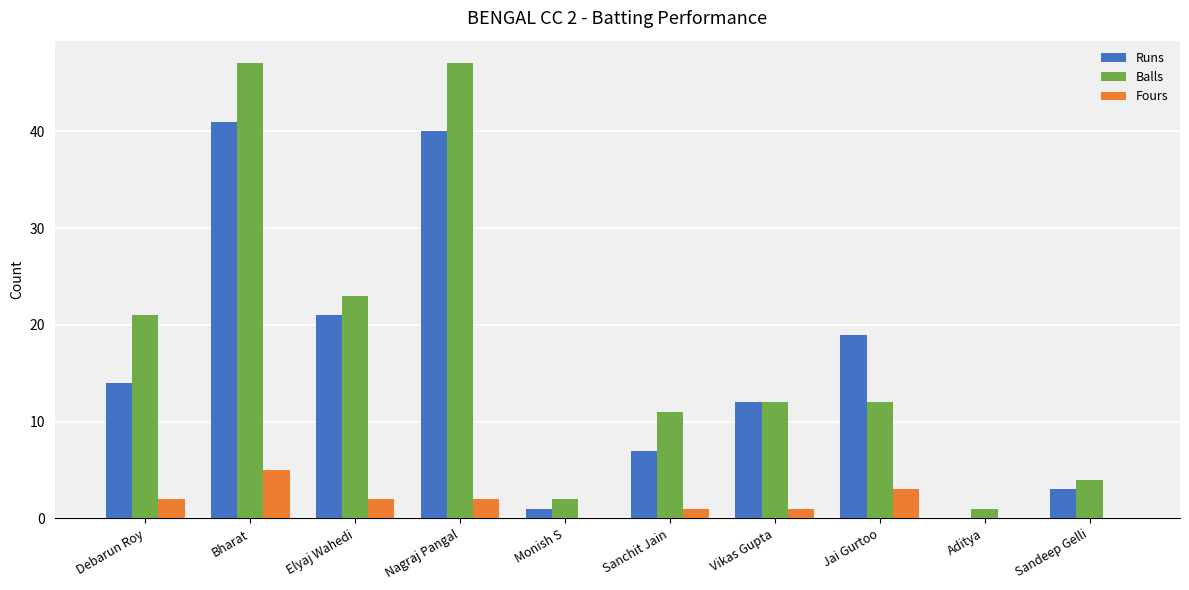

The Runs series shows 14 at Debarun Roy. True or false?

True